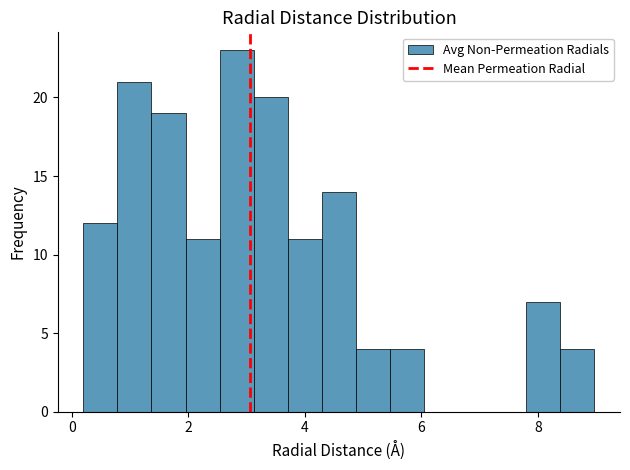

Around what value on the x-axis is the tallest bar? Give the approximate position of its centre, as read against the axis.

2.8